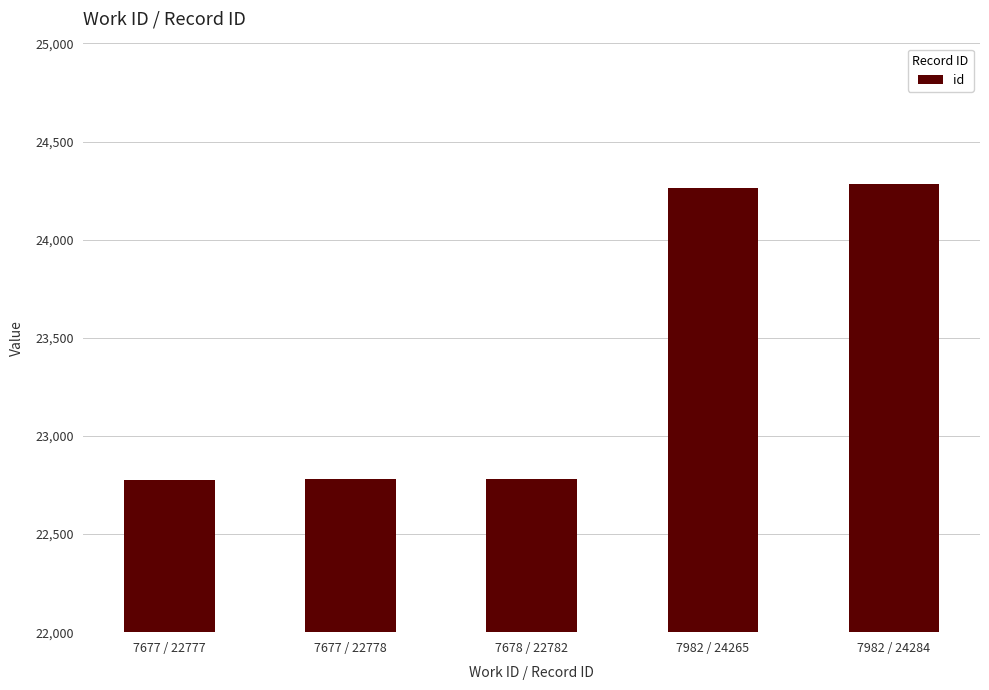

What is the change in value from 7678 / 22782 to 7982 / 24265?

+1483